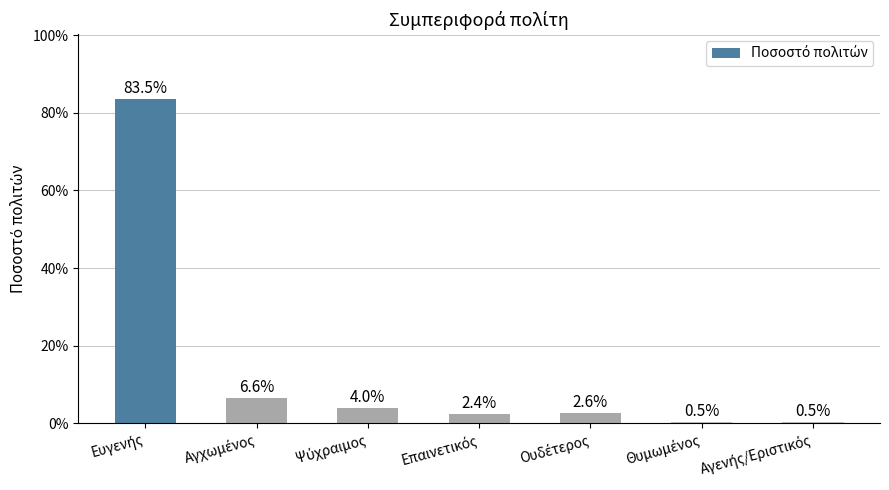

How many bars are there in total?

7